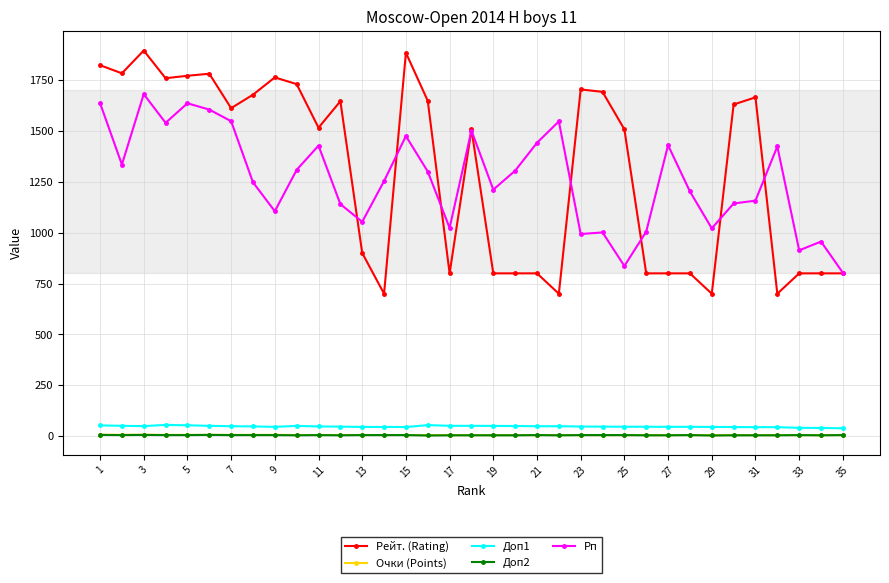

True or false: Рп and Очки (Points) cross at least once.

False